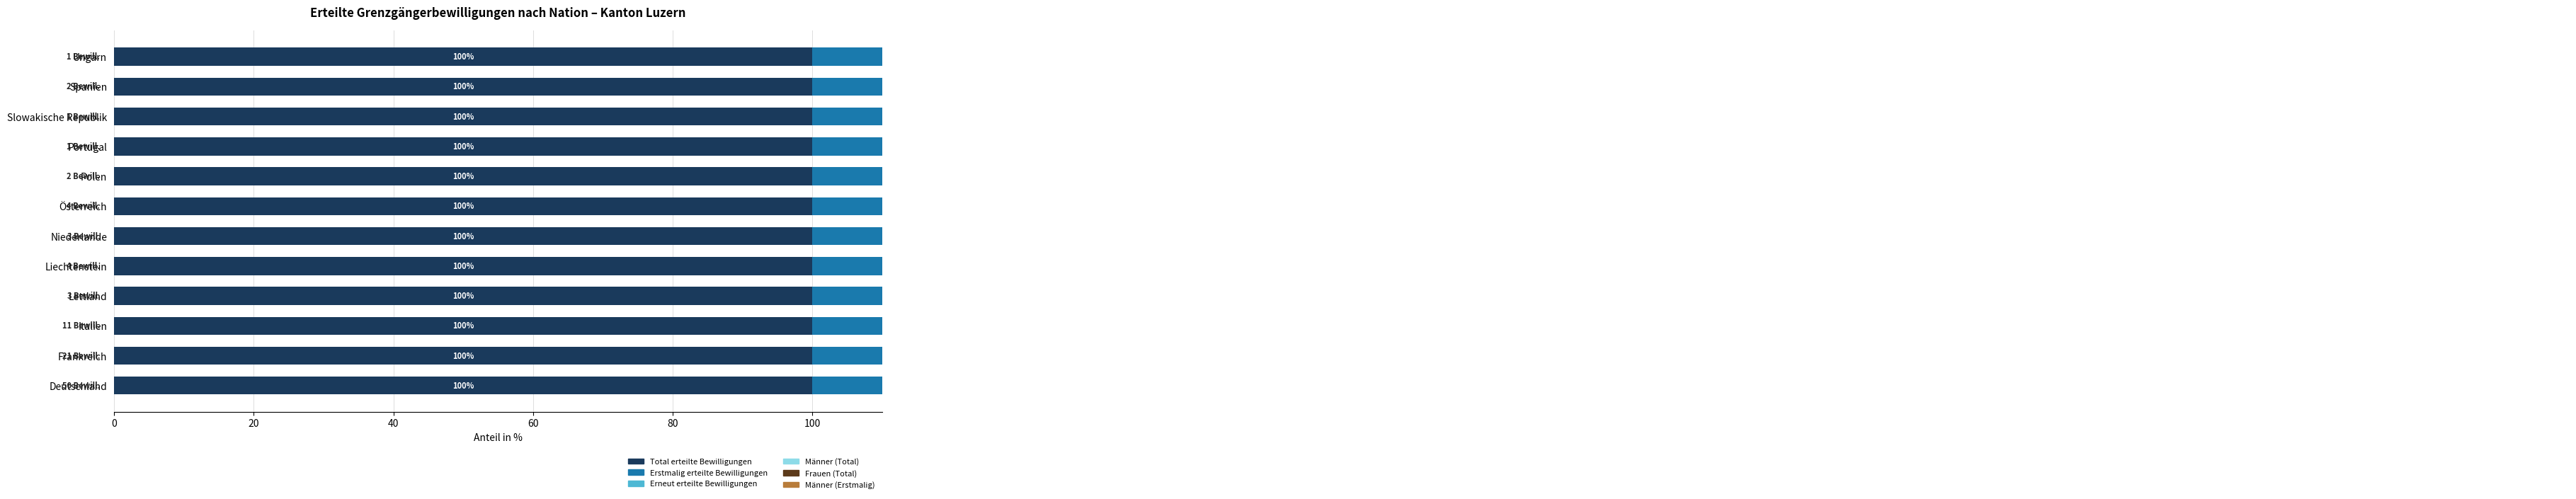

Which series has the largest range (max minus min)?

Männer (Total)